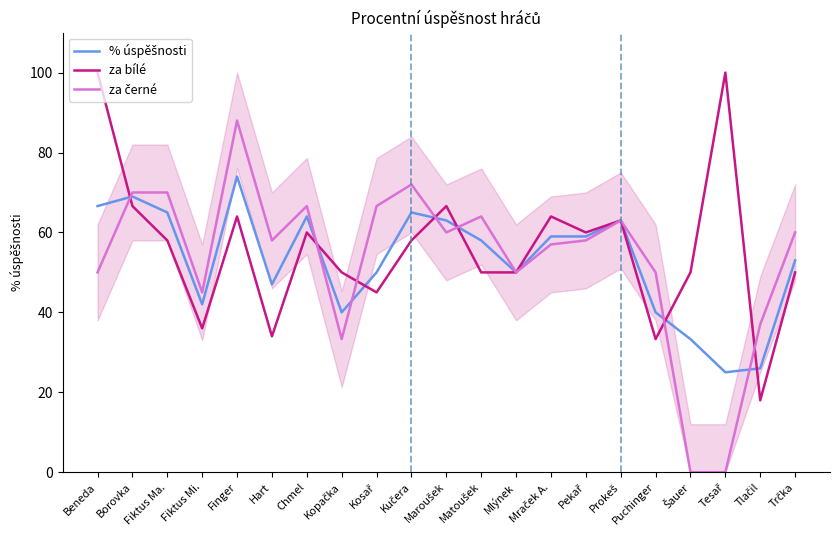

What is the lowest value of the za bílé series?

18.0